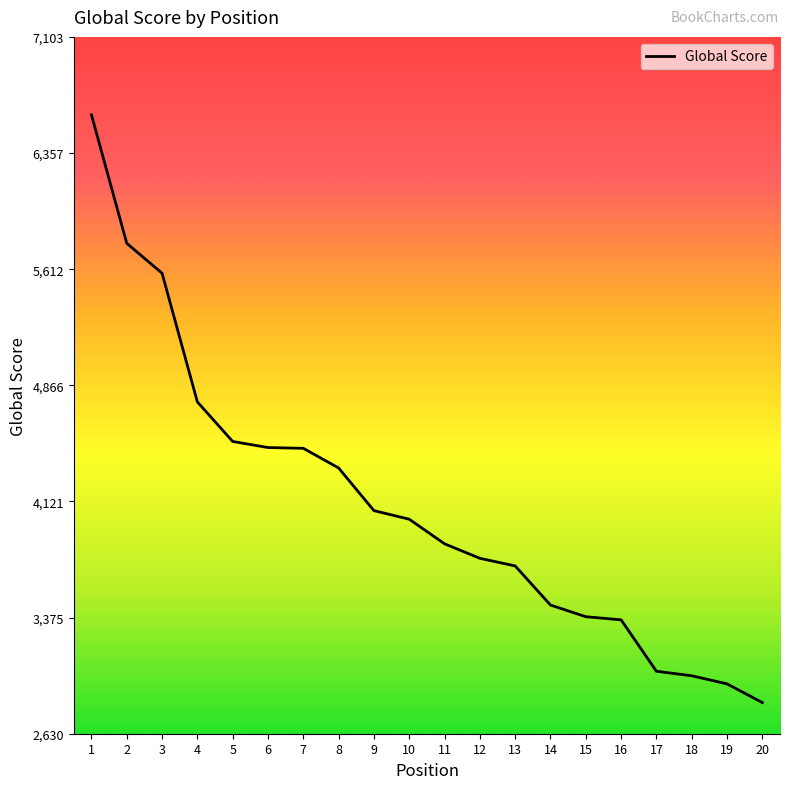

The chart shows a value of 4716 at 18. True or false?

False